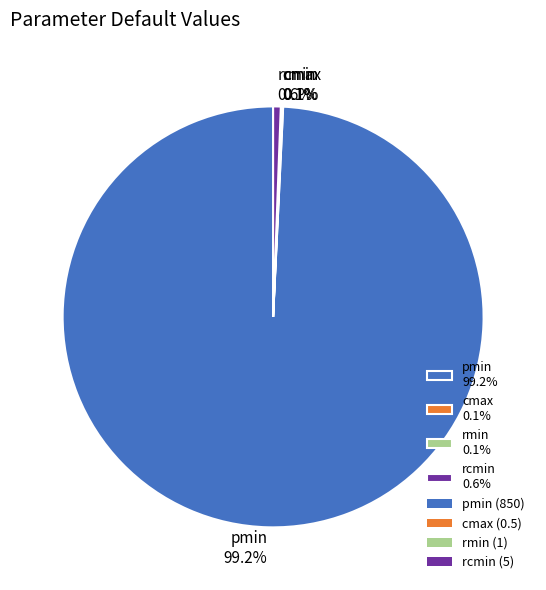

Is there a majority slice in this chart?

Yes